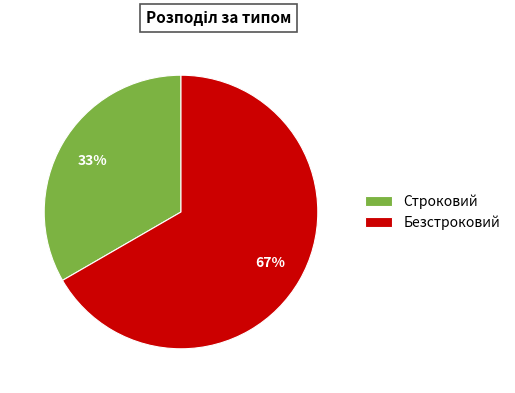

Count the number of slices in the pie.

2